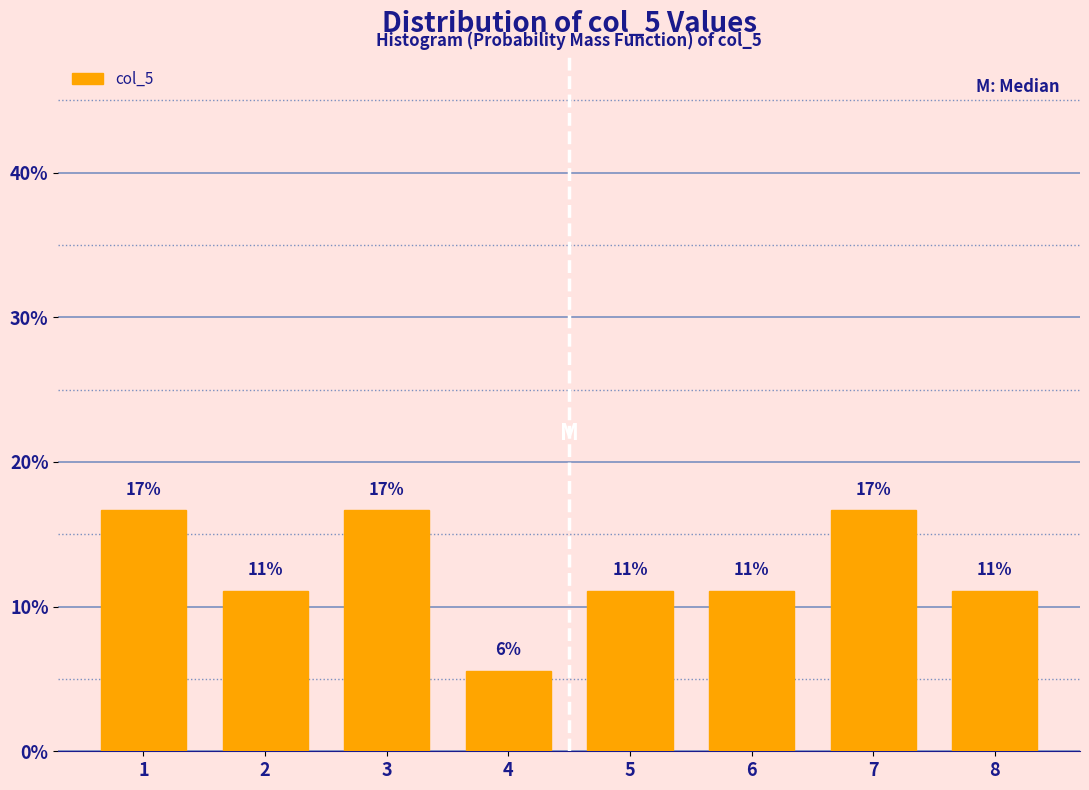

Are the bars horizontal?

No